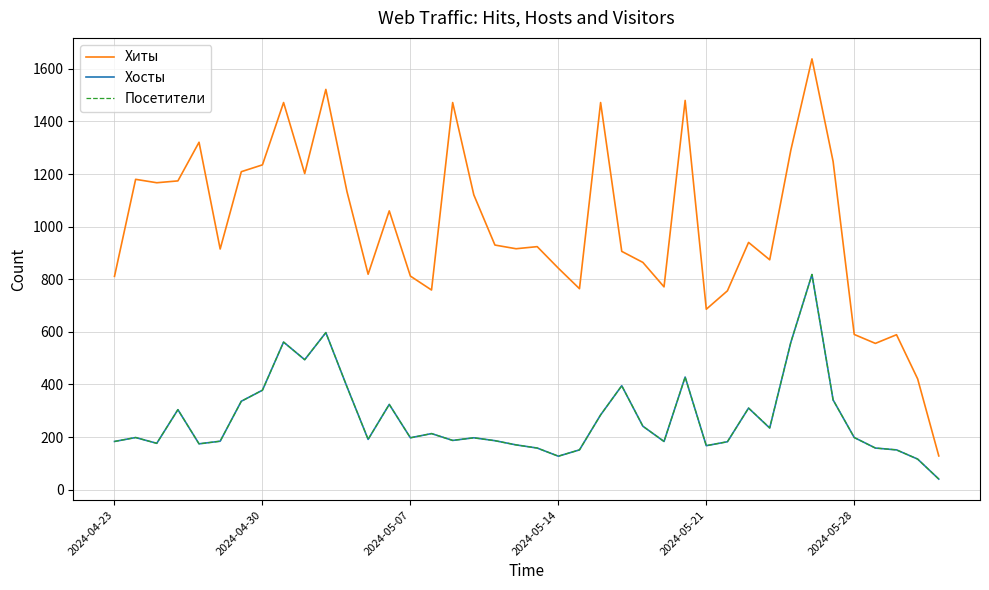

True or false: Хосты and Хиты intersect in this chart.

False